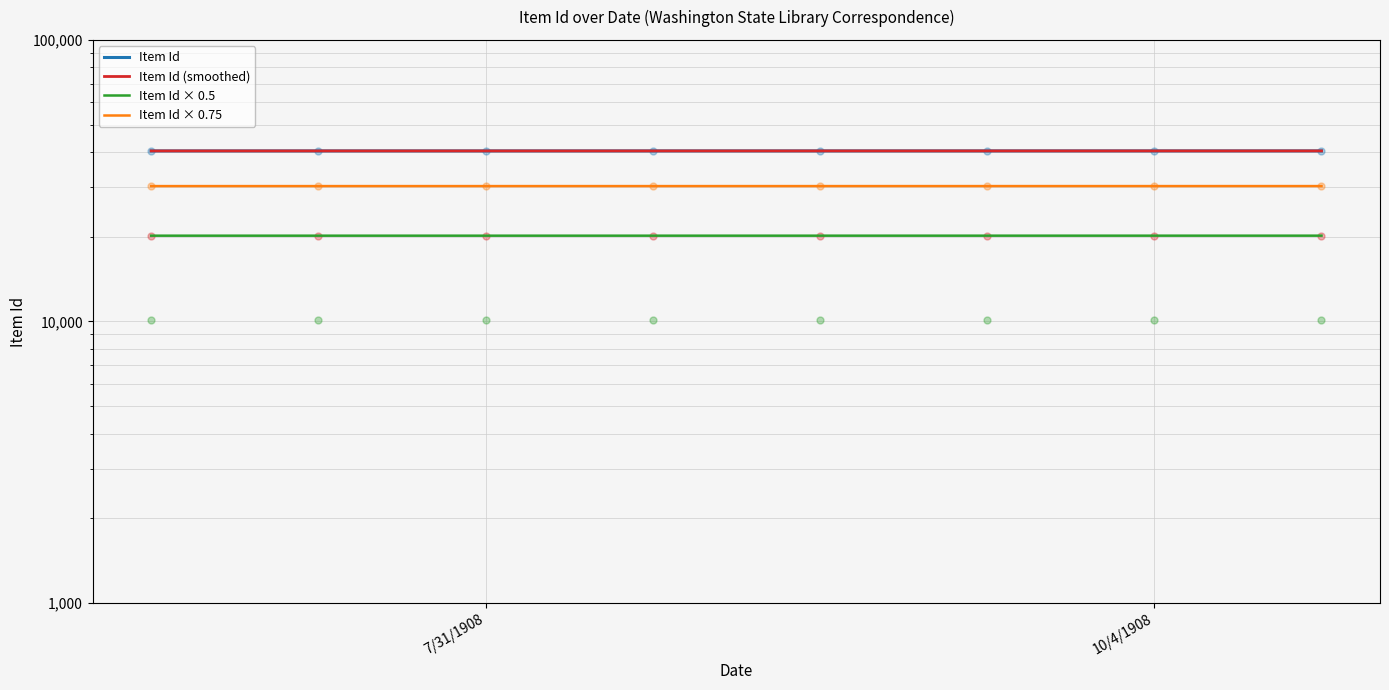

Which series has the largest Y range (max minus min)?

Item Id